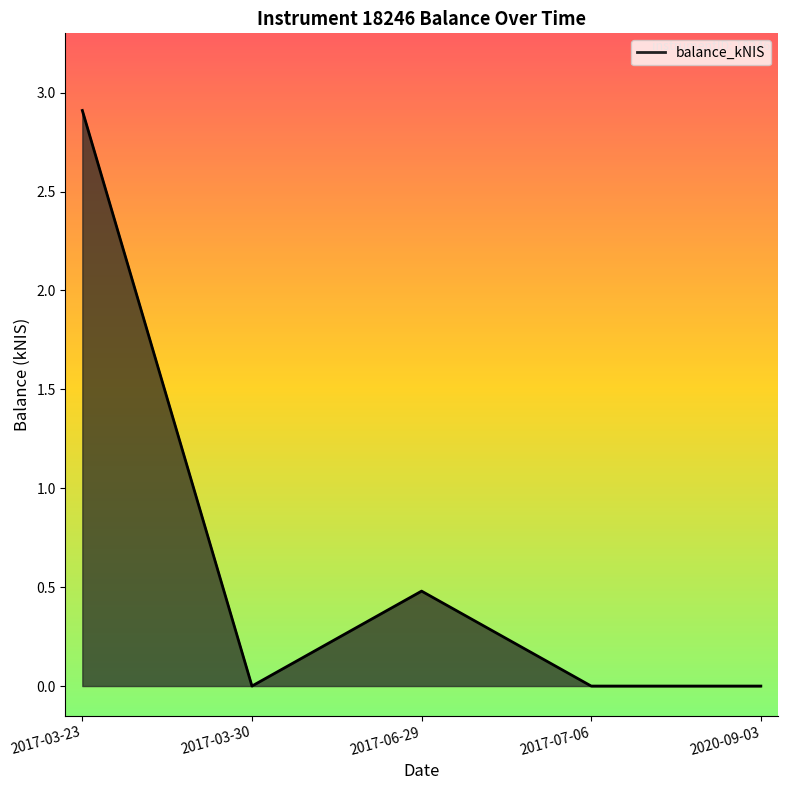

At which label is the value closest to 1?

2017-06-29